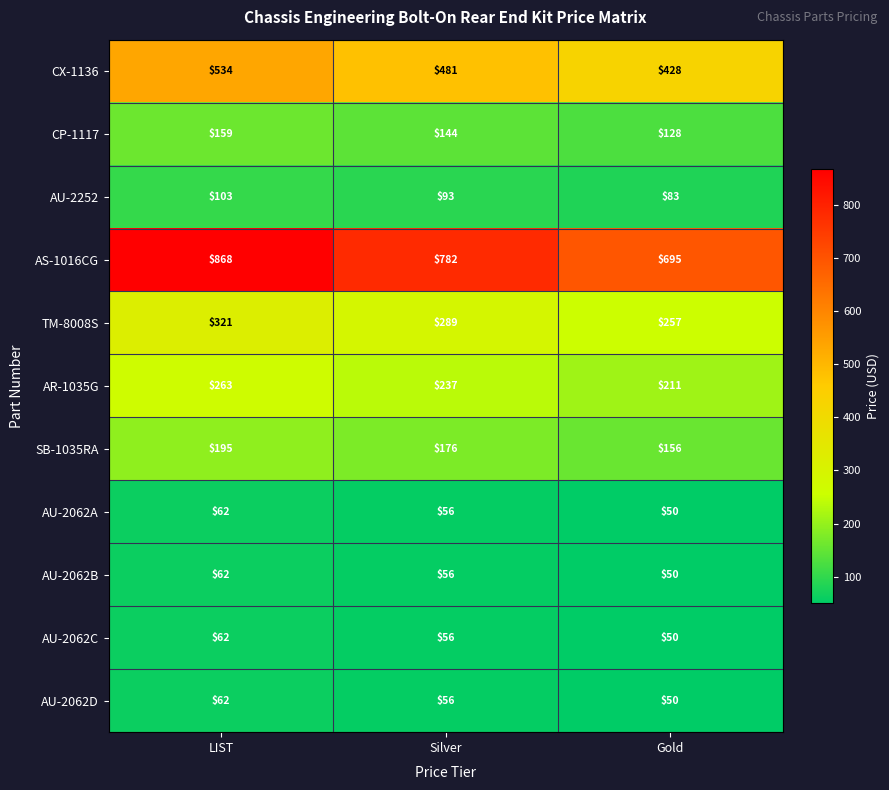

What is the sum of the AS-1016CG values at Silver and LIST?

1650